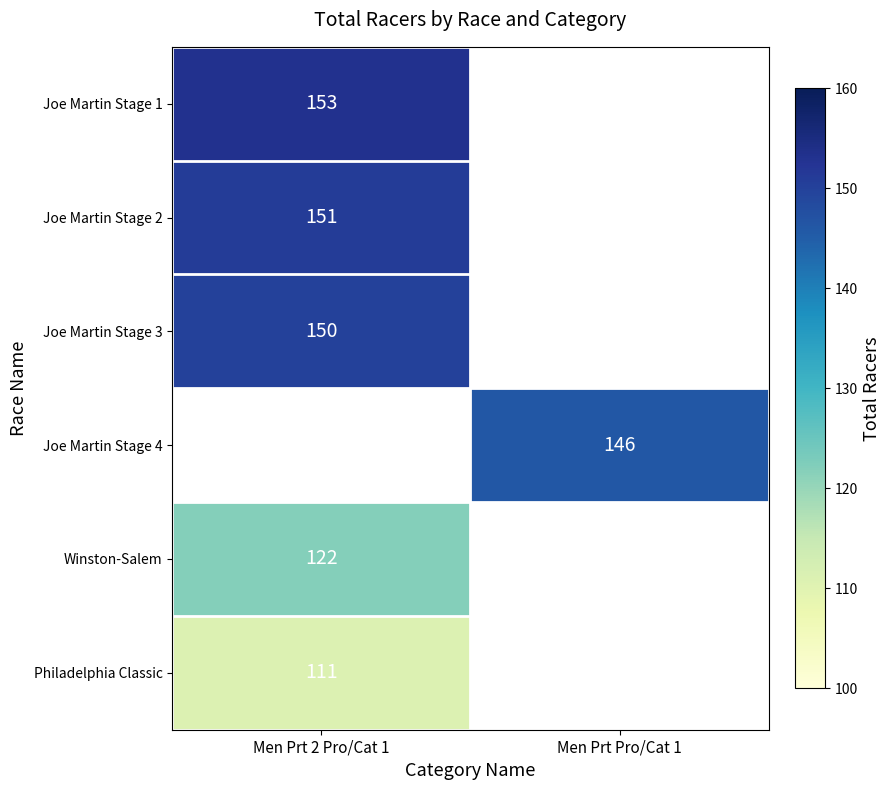

The value of Joe Martin Stage 2 at Men Prt 2 Pro/Cat 1 is 104. True or false?

False